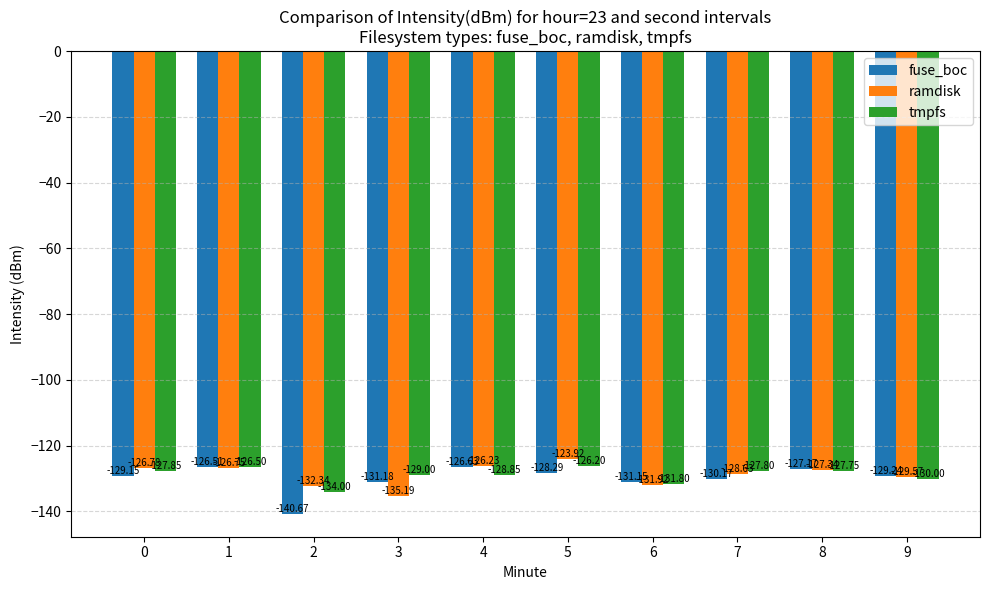

How many values in the tmpfs series exceed -127?

2